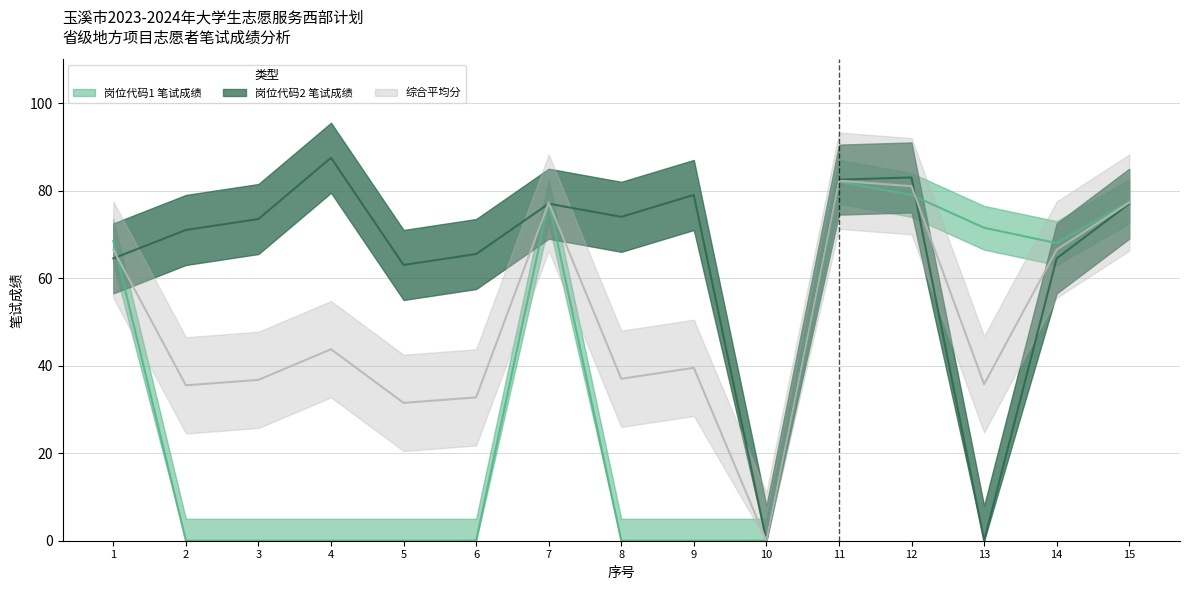

True or false: 综合平均分 has a value of 13.5 at 5.

False